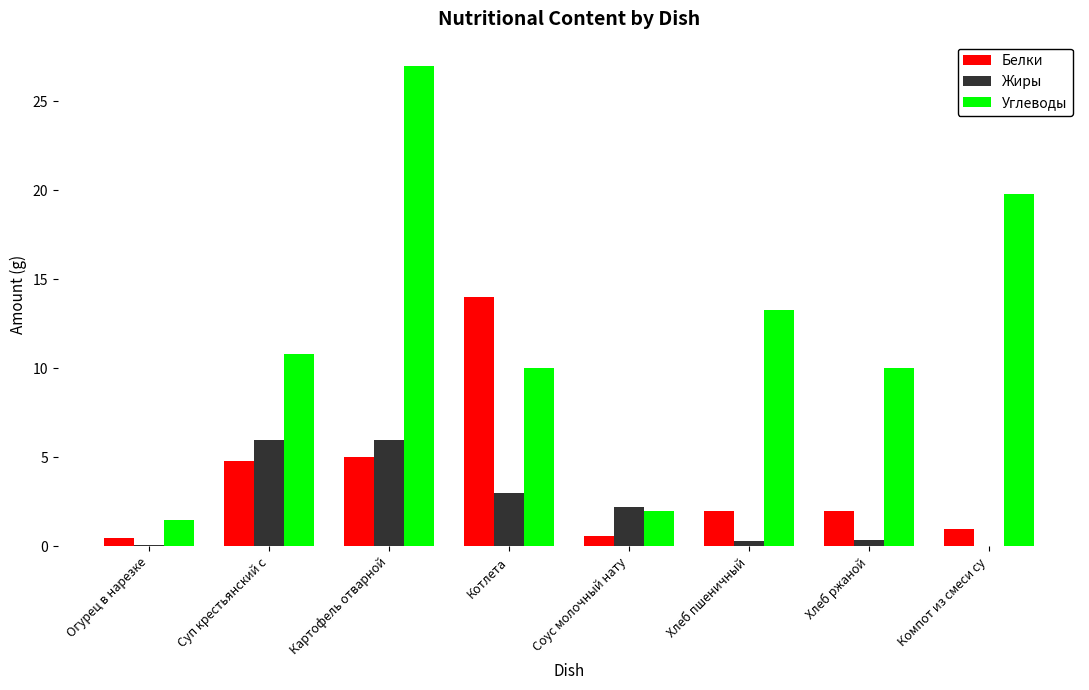

True or false: Белки has a value of 0.9 at Хлеб ржаной.

False